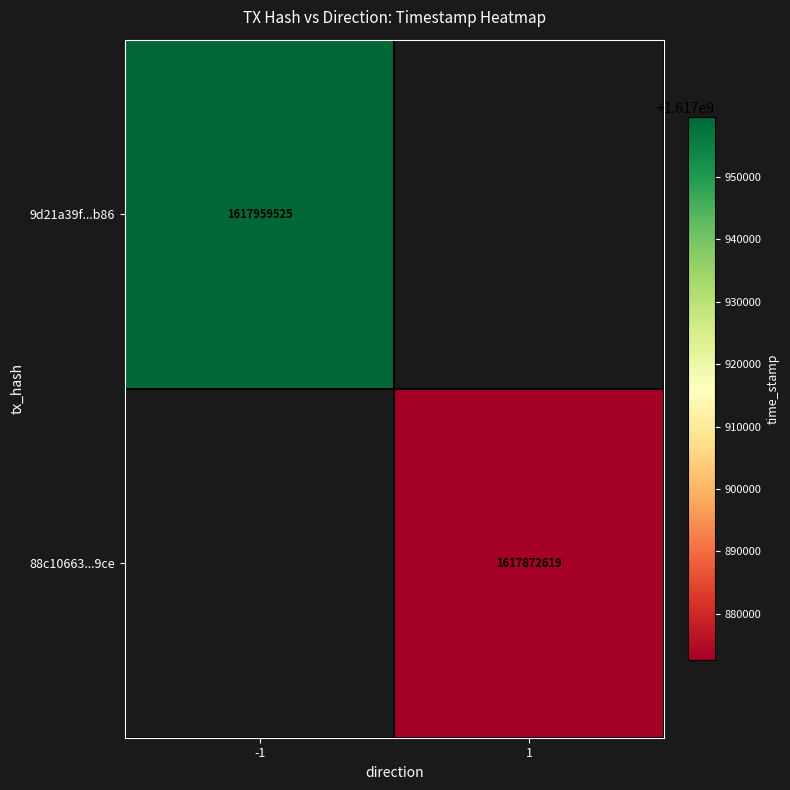

True or false: 88c10663...9ce has a value of 374726417 at 1.

False